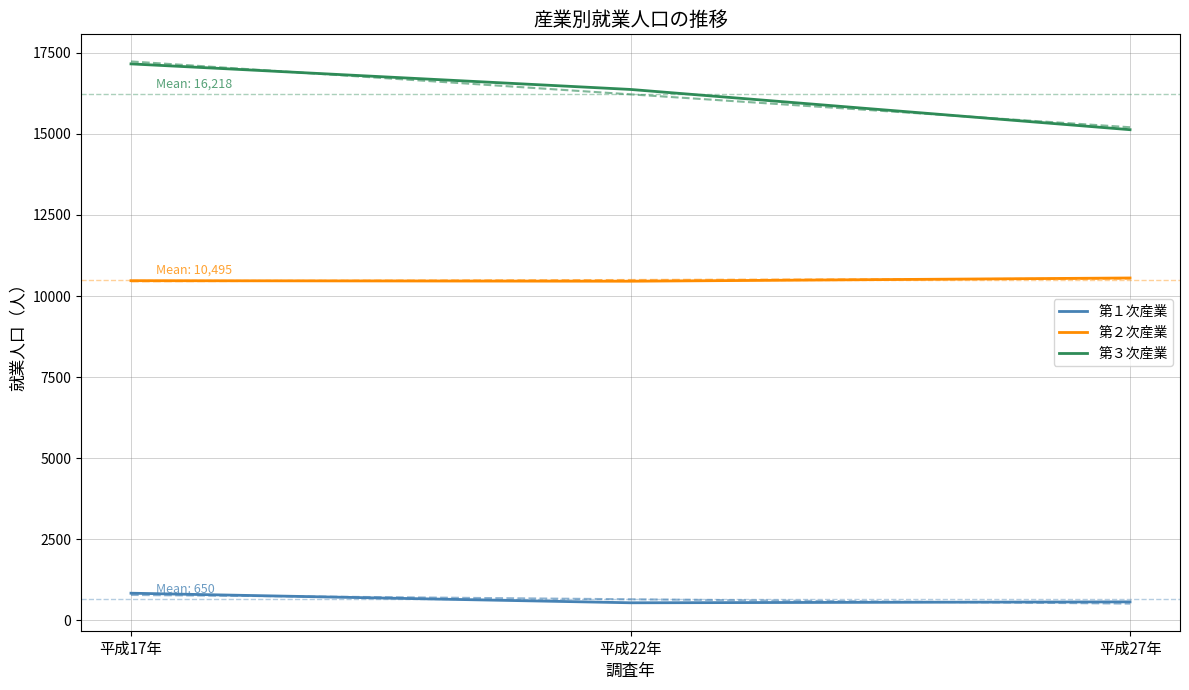

True or false: 第３次産業 has a value of 17157 at 平成17年.

True